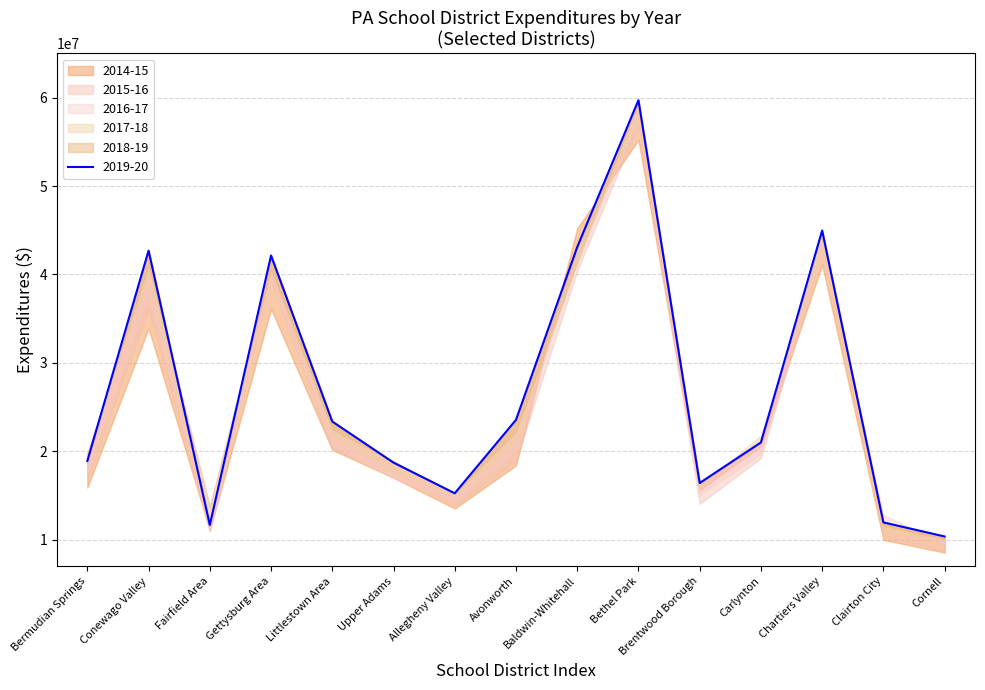

What is the total value across all series at Conewago Valley?

231600927.7